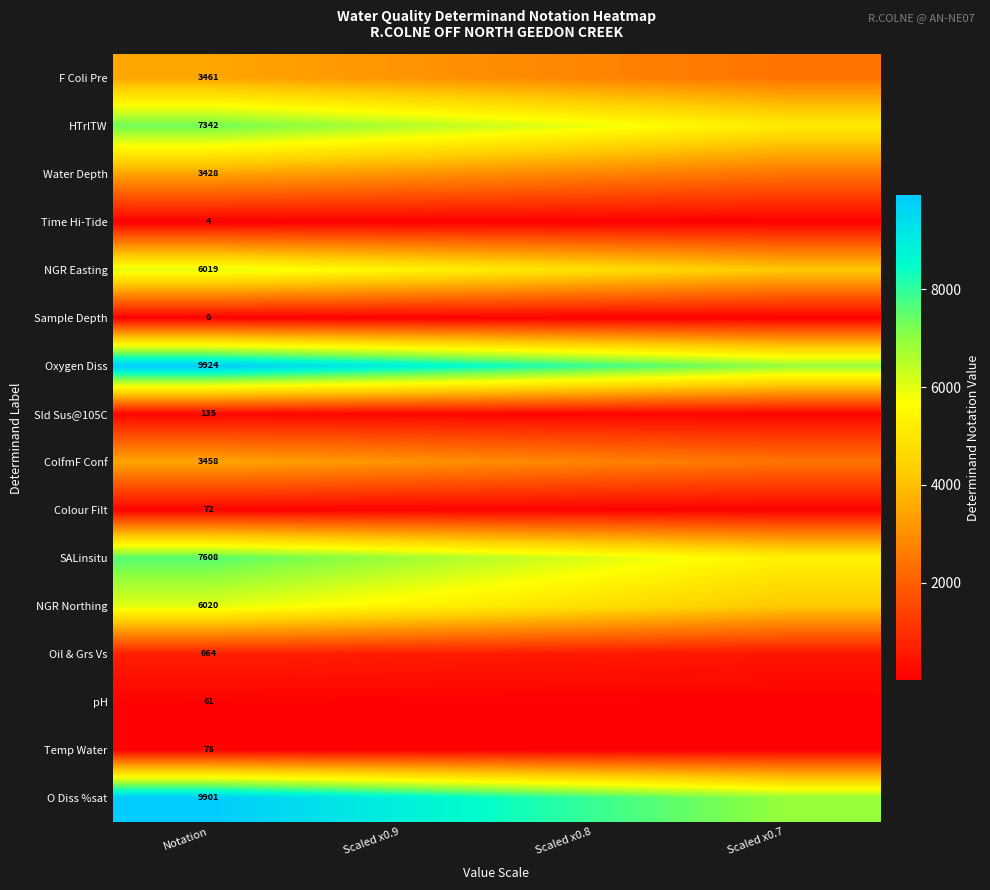

Rank the series at Notation from highest to lowest value.

Oxygen Diss, O Diss %sat, SALinsitu, HTrlTW, NGR Northing, NGR Easting, F Coli Pre, ColfmF Conf, Water Depth, Oil & Grs Vs, Sld Sus@105C, Temp Water, Colour Filt, pH, Sample Depth, Time Hi-Tide